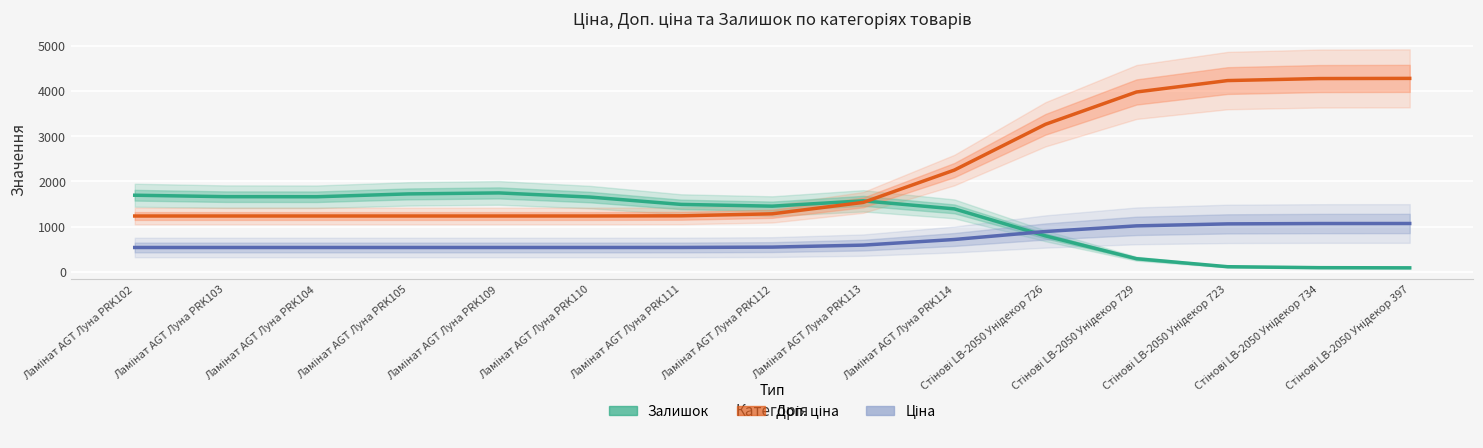

What is the sum of the Ціна values at Ламінат AGT Луна PRK111 and Стінові LB-2050 Унідекор 729?

1557.0